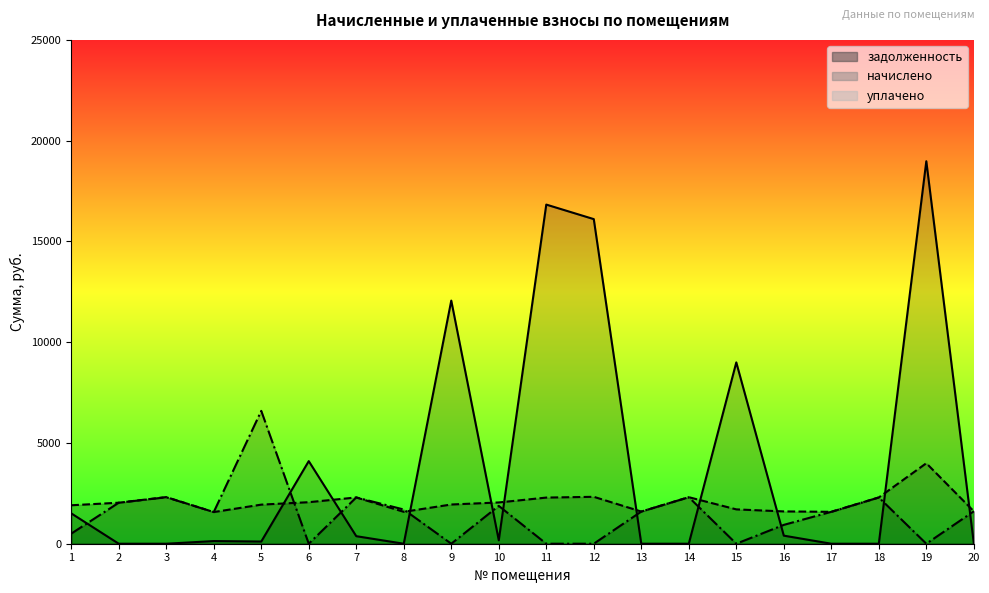

True or false: уплачено and начислено cross at least once.

True